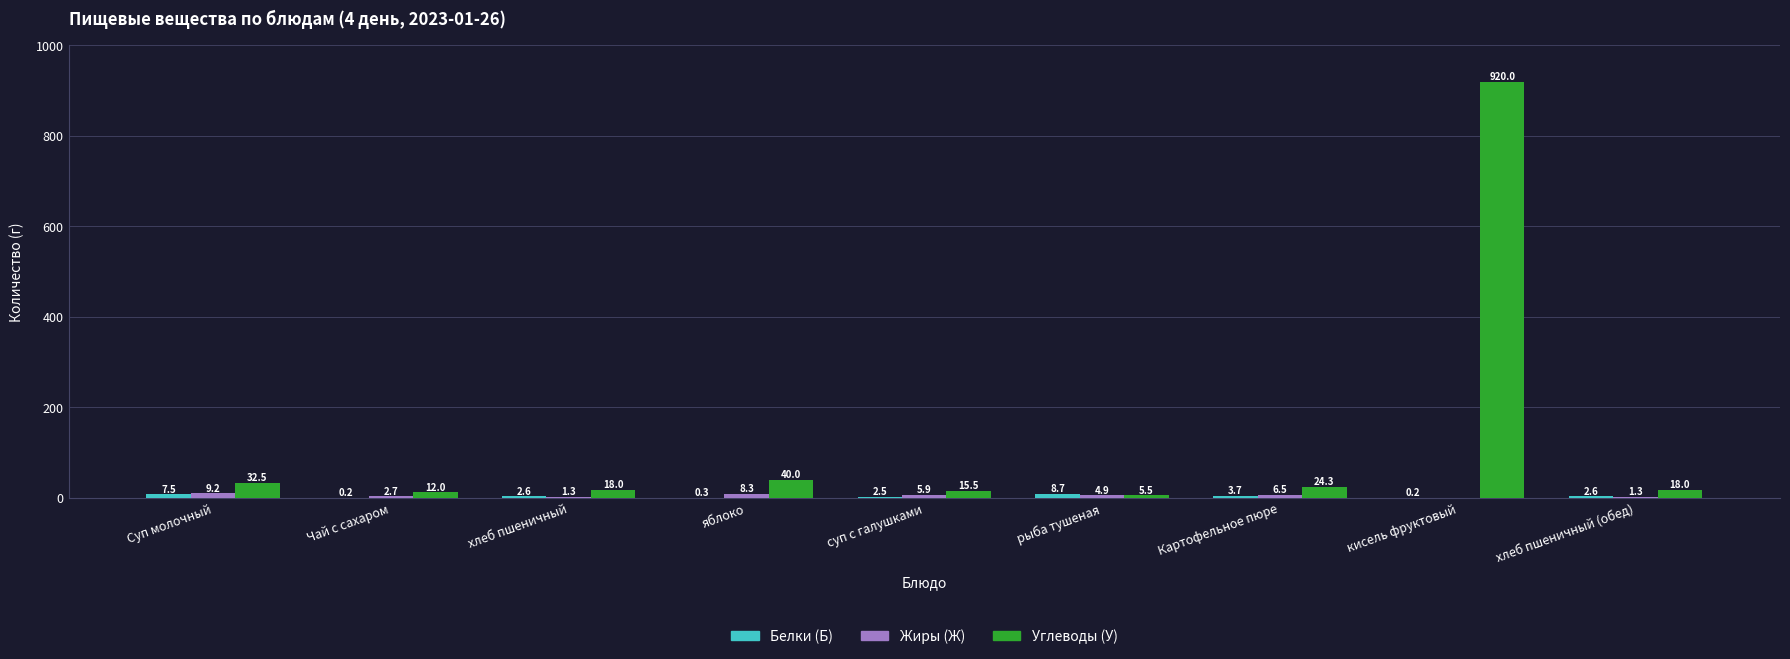

How many groups of bars are there?

9